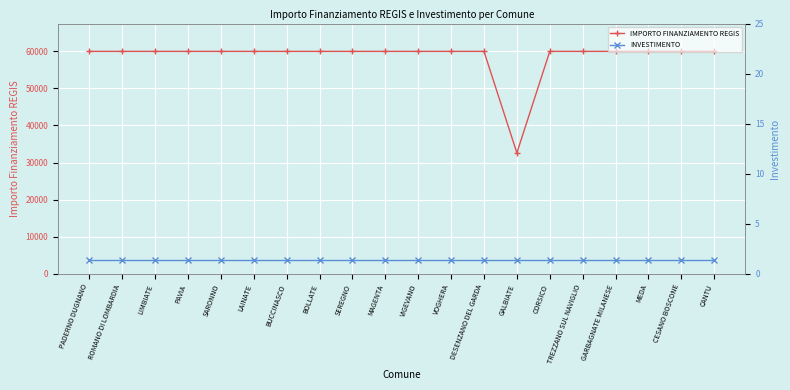

Reading left to right, list all the values displayed in this chart.

IMPORTO FINANZIAMENTO REGIS: PADERNO DUGNANO=59966.0	ROMANO DI LOMBARDIA=59966.0	LIMBIATE=59966.0	PAVIA=59966.0	SARONNO=59966.0	LAINATE=59966.0	BUCCINASCO=59966.0	BOLLATE=59966.0	SEREGNO=59966.0	MAGENTA=59966.0	VIGEVANO=59966.0	VOGHERA=59966.0	DESENZANO DEL GARDA=59966.0	GALBIATE=32589.0	CORSICO=59966.0	TREZZANO SUL NAVIGLIO=59966.0	GARBAGNATE MILANESE=59966.0	MEDA=59966.0	CESANO BOSCONE=59966.0	CANTU=59966.0
INVESTIMENTO: PADERNO DUGNANO=1.4	ROMANO DI LOMBARDIA=1.4	LIMBIATE=1.4	PAVIA=1.4	SARONNO=1.4	LAINATE=1.4	BUCCINASCO=1.4	BOLLATE=1.4	SEREGNO=1.4	MAGENTA=1.4	VIGEVANO=1.4	VOGHERA=1.4	DESENZANO DEL GARDA=1.4	GALBIATE=1.4	CORSICO=1.4	TREZZANO SUL NAVIGLIO=1.4	GARBAGNATE MILANESE=1.4	MEDA=1.4	CESANO BOSCONE=1.4	CANTU=1.4